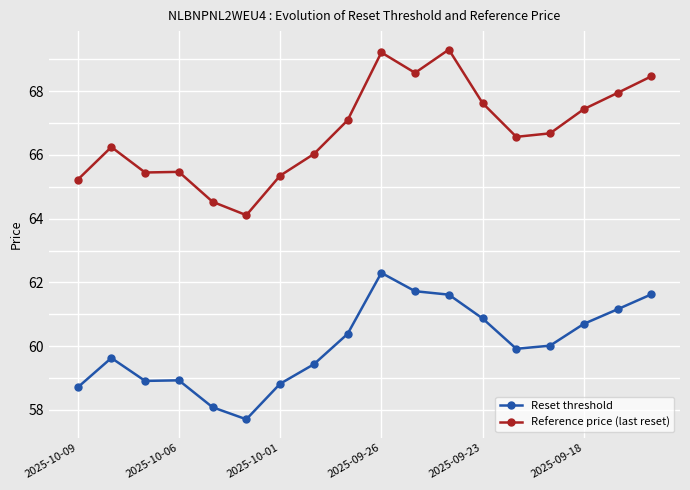

True or false: Reset threshold and Reference price (last reset) intersect in this chart.

False